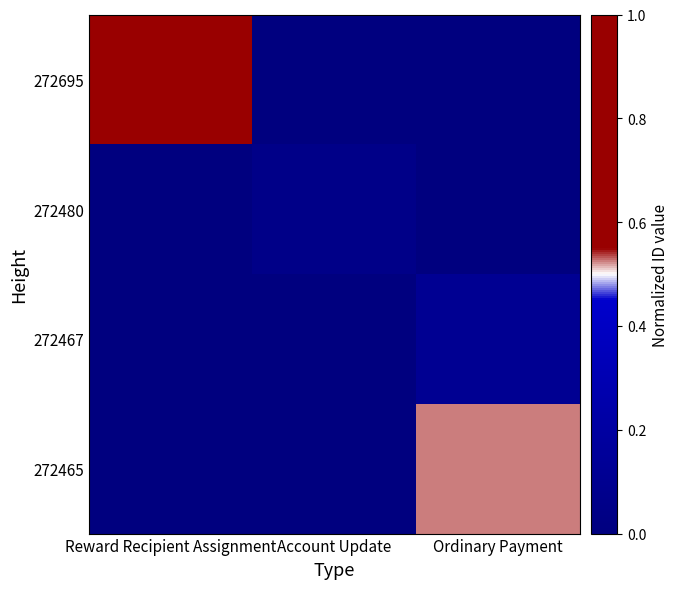

Reading left to right, what are all the values shown in this chart?

272695: Reward Recipient Assignment=1.0	Account Update=0.0	Ordinary Payment=0.0
272480: Reward Recipient Assignment=0.0	Account Update=0.1	Ordinary Payment=0.0
272467: Reward Recipient Assignment=0.0	Account Update=0.0	Ordinary Payment=0.1
272465: Reward Recipient Assignment=0.0	Account Update=0.0	Ordinary Payment=0.5